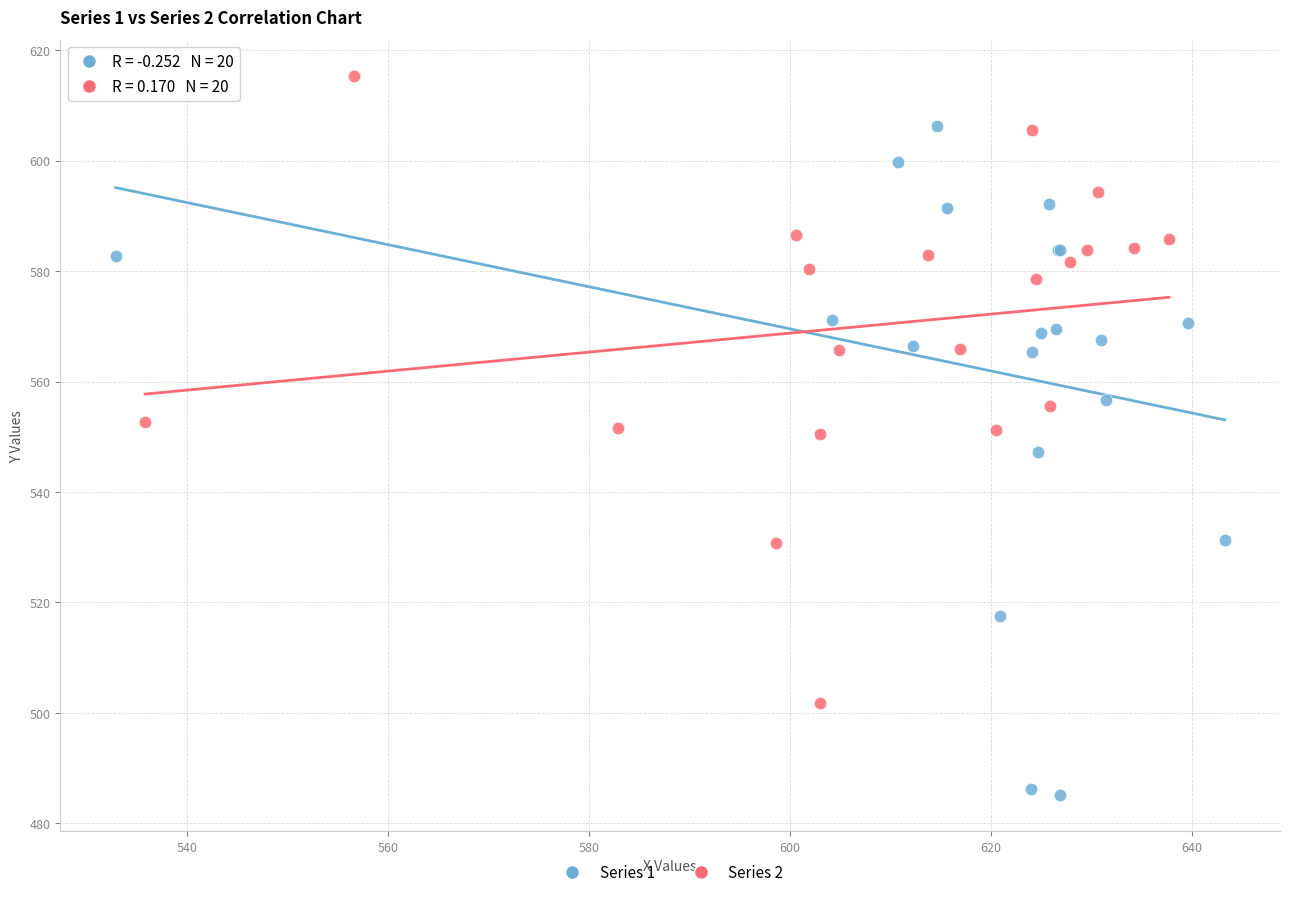

Which series reaches the minimum Y coordinate?

Series 1